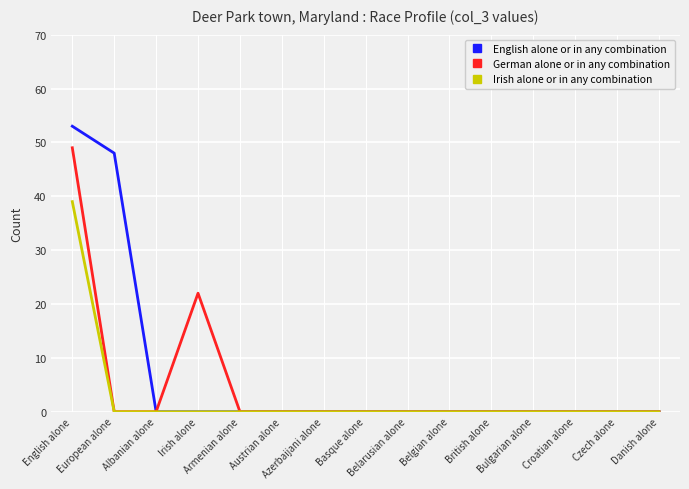

What is the highest value of the German alone or in any combination series?

49